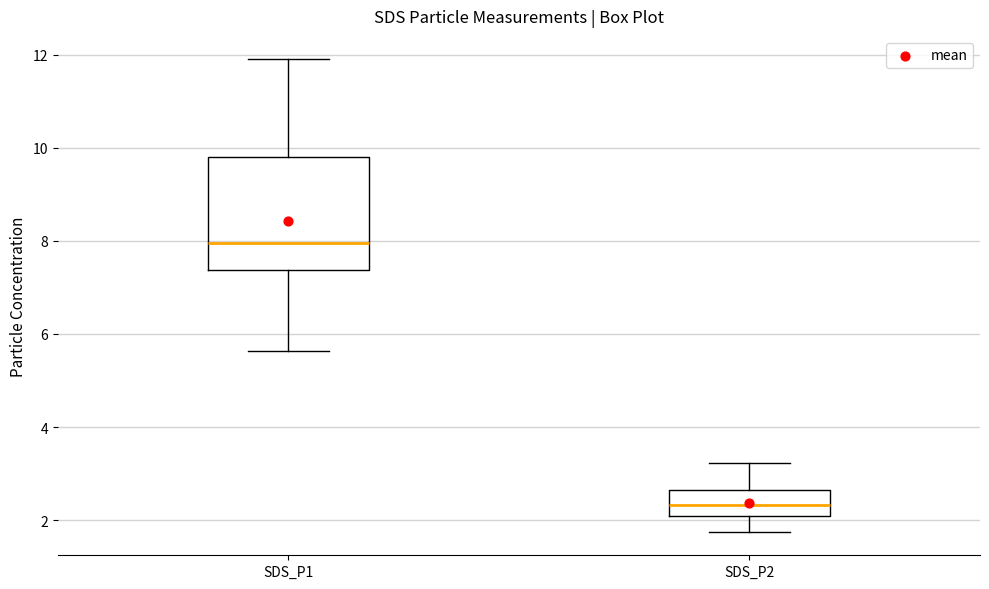

Reading left to right, transcribe this box plot: for each box, give where its median line is, the range the box spans, and where its two whiskers end, as read against the y-axis. The values are not printed on the chart, so give them approximately, as read against the axis.

SDS_P1: median 8.0, box 7.4 to 9.8, whiskers 5.6 to 12.0
SDS_P2: median 2.4, box 2.0 to 2.6, whiskers 1.8 to 3.2